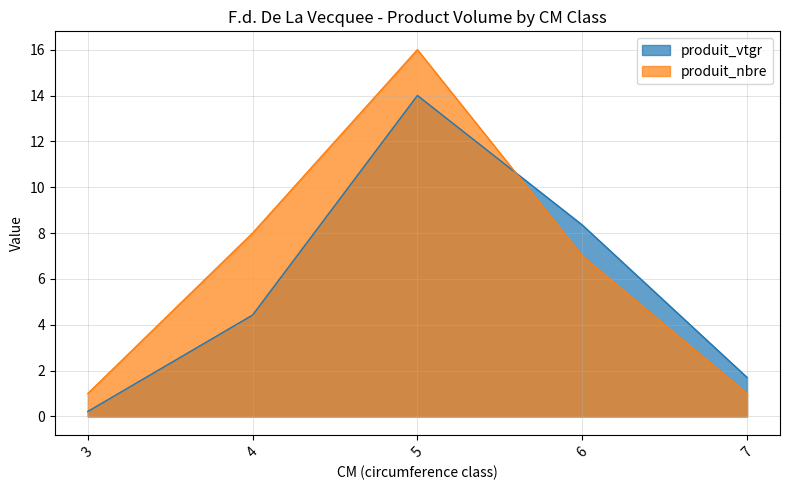

Reading left to right, what are all the values shown in this chart?

produit_vtgr: 3=0.2	4=4.4	5=14.0	6=8.4	7=1.7
produit_nbre: 3=1.0	4=8.0	5=16.0	6=7.0	7=1.0